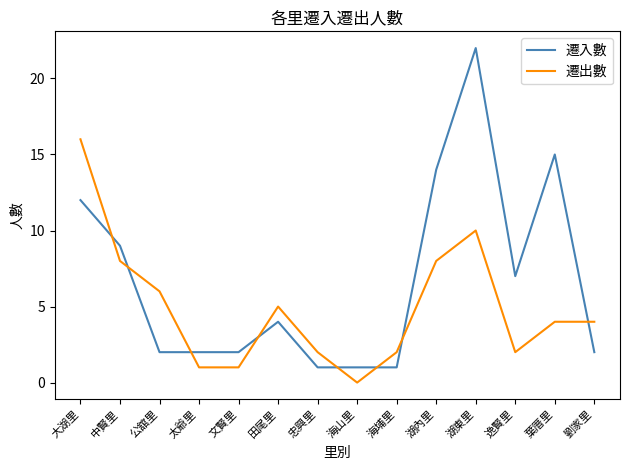

At which label is 遷入數 closest to 11?

大湖里